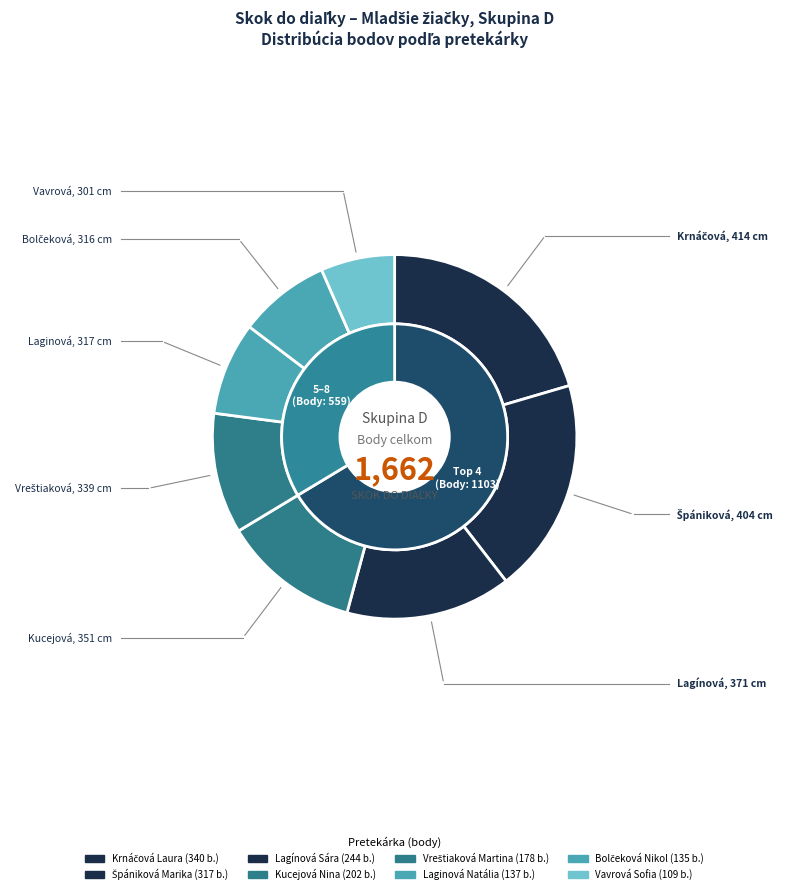

To the nearest percent, what is the average slice percentage?

12%